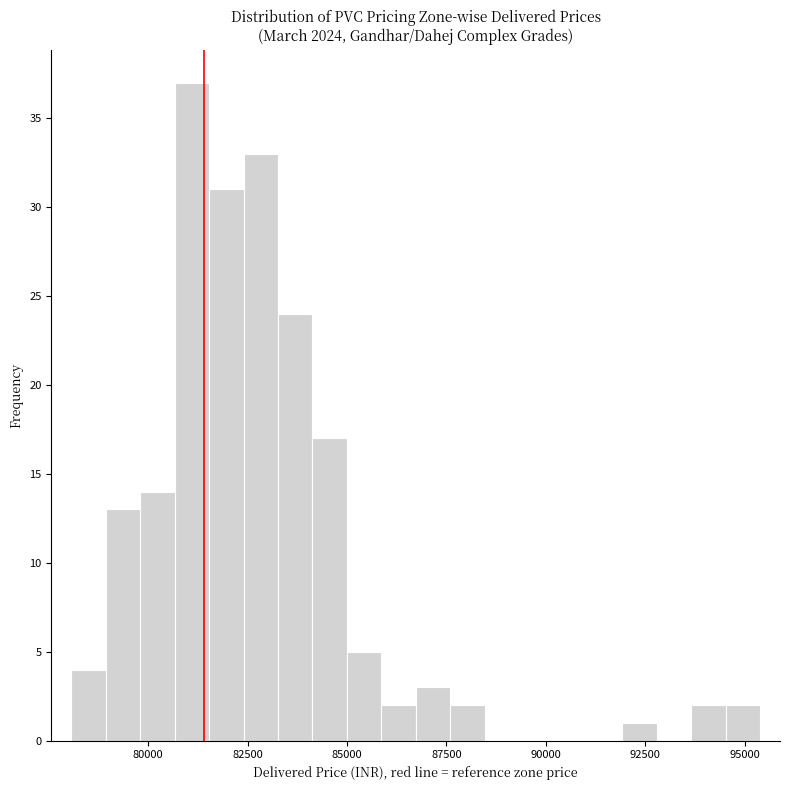

Read against the x-axis, roughly where is the centre of the tallest bar?

81000